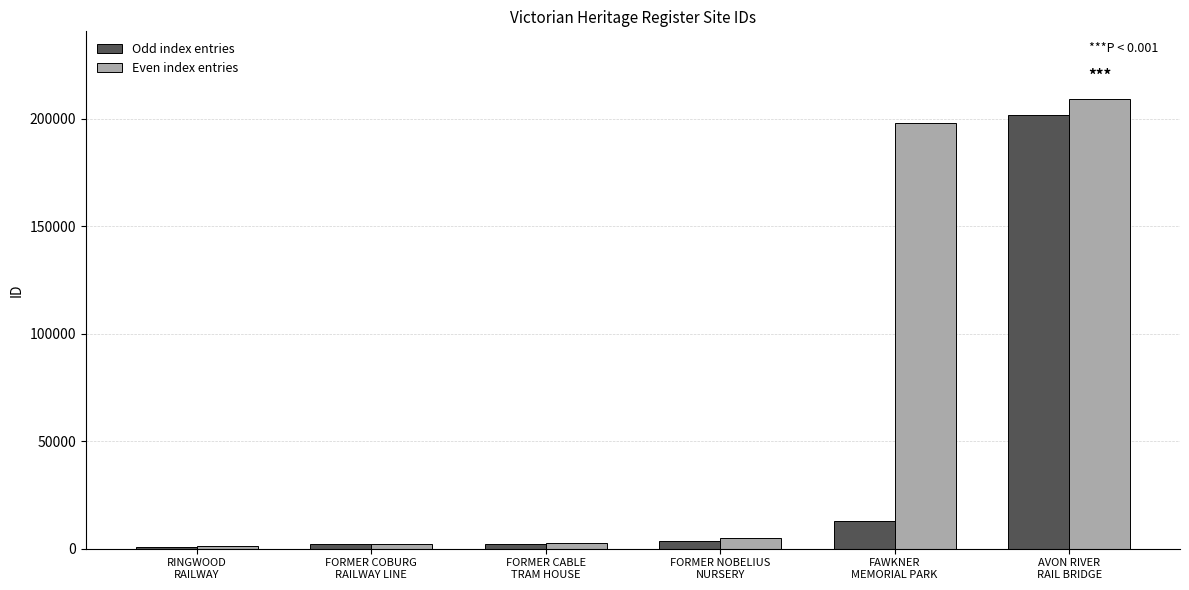

What is the smallest value displayed?

986